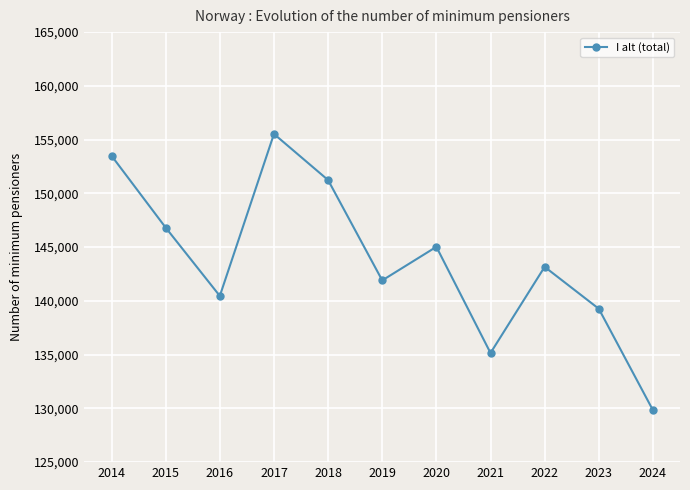

What is the value of the 9th point from the left?

143164